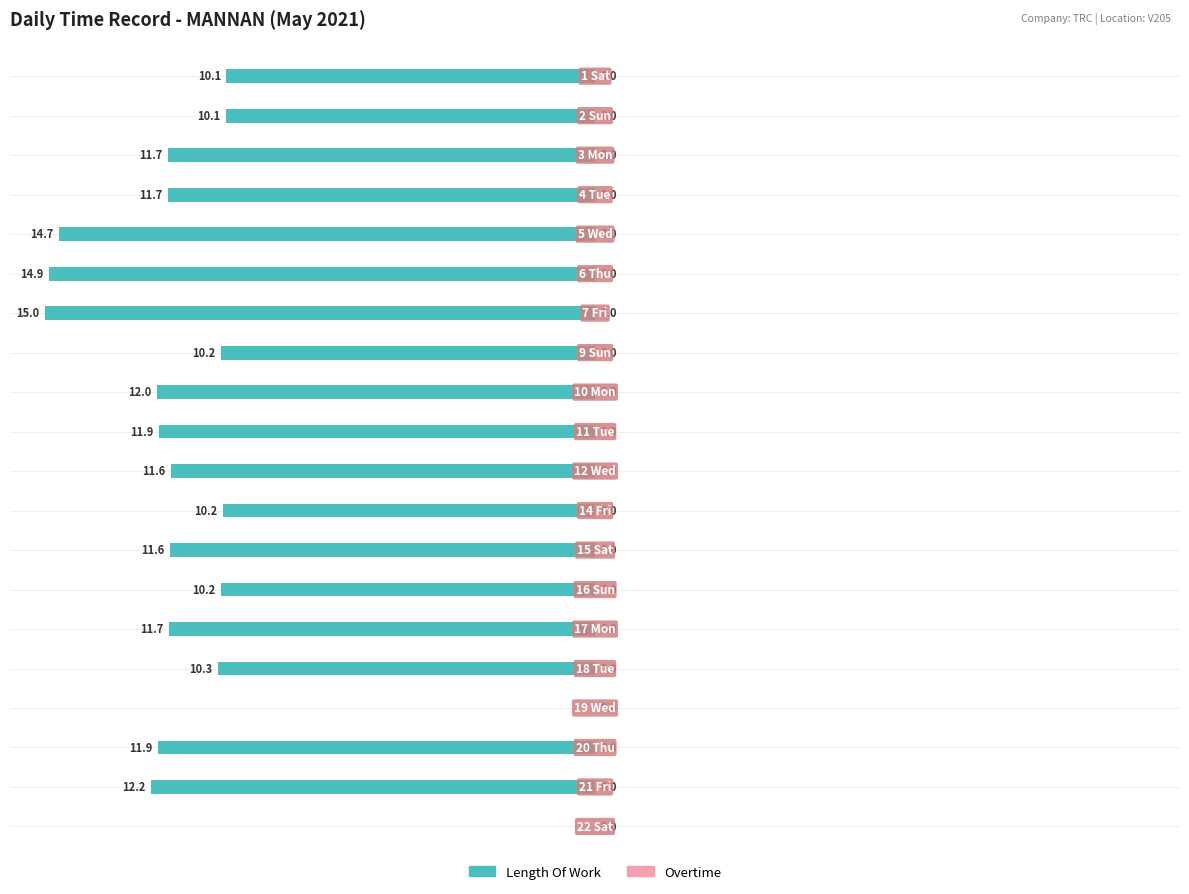

What is the sum of all values?

-212.0